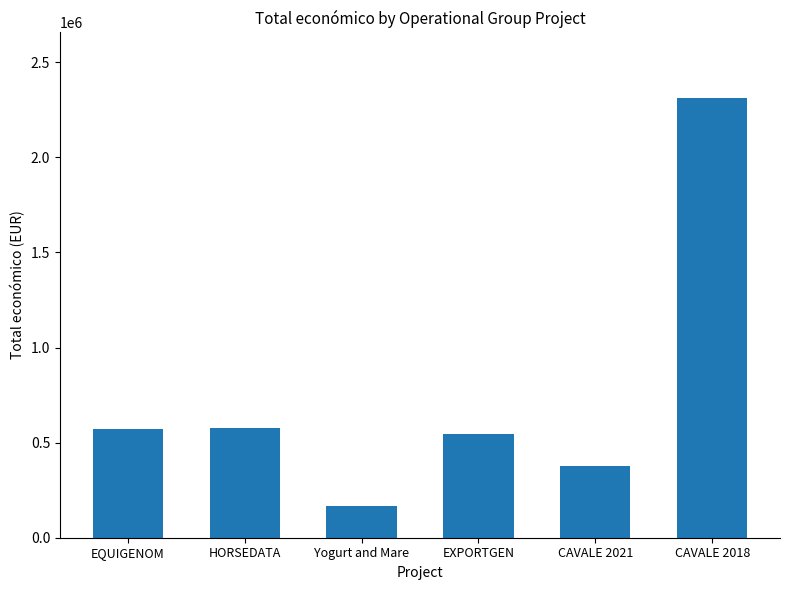

Approximately how many times larger is the value at HORSEDATA compared to EXPORTGEN?

1.1